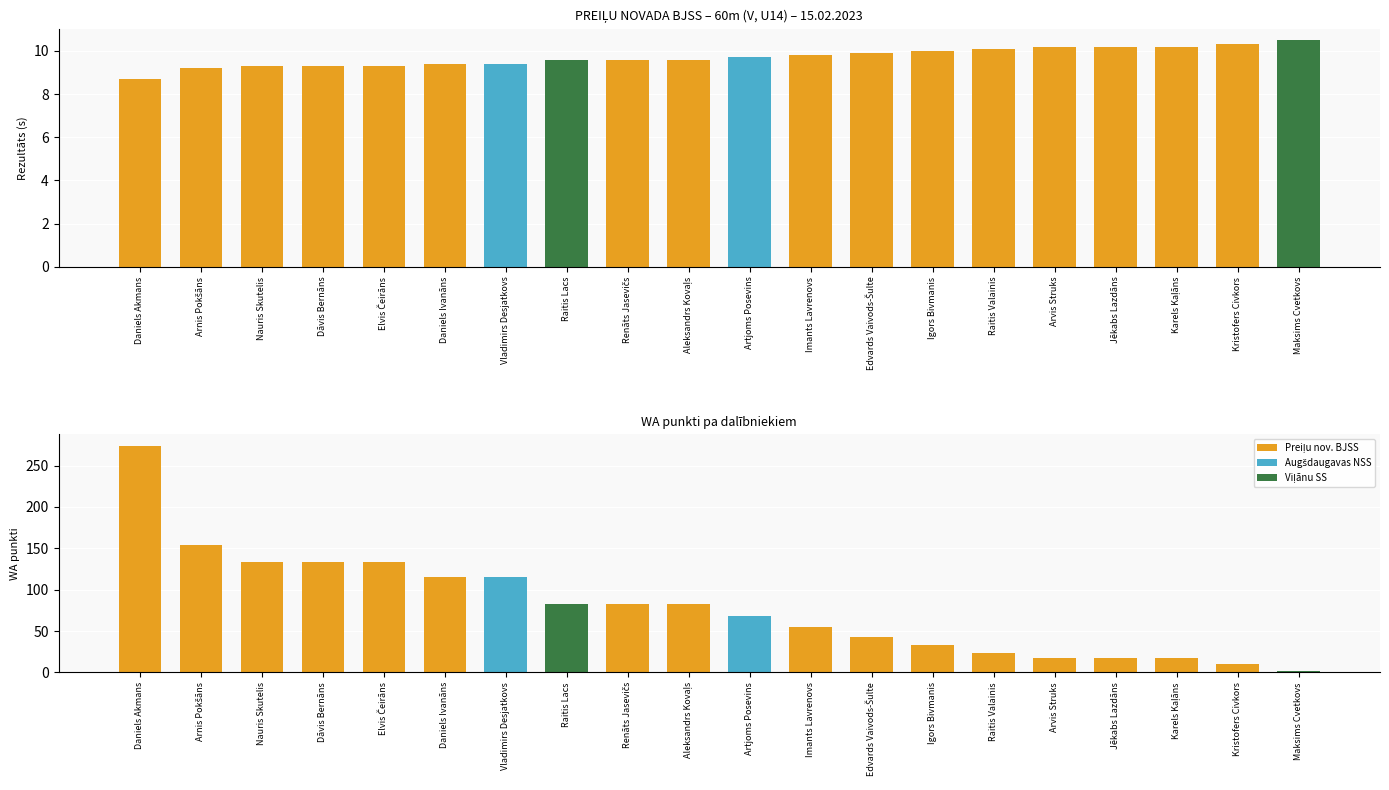

Is the value of WA at Vladimirs Desjatkovs greater than the value of Rezultāts at Dāvis Bernāns?

Yes